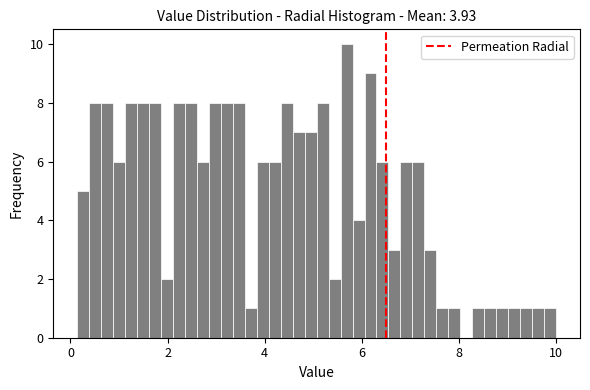

Read against the x-axis, roughly where is the centre of the tallest bar?

5.6